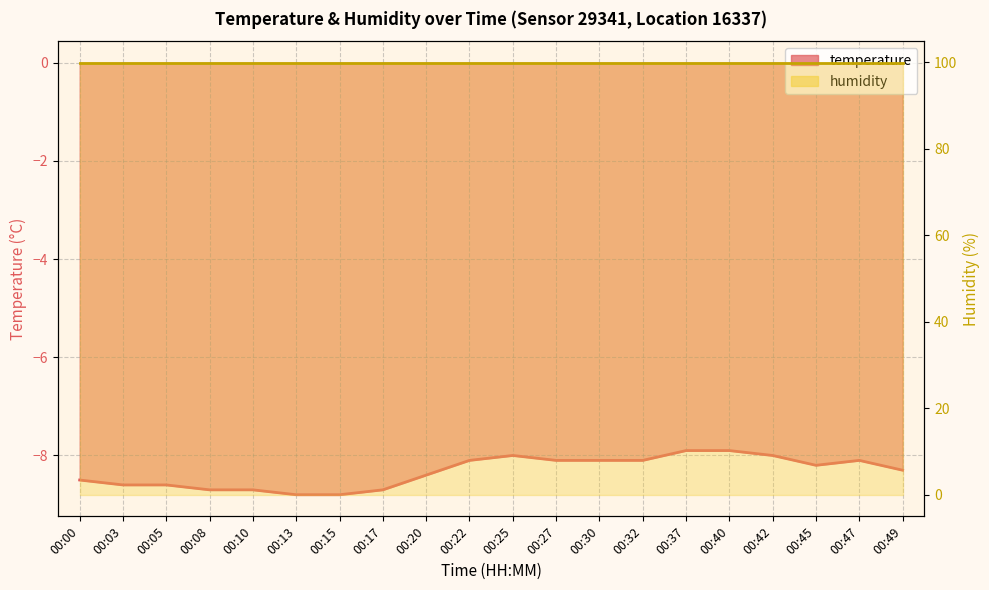

What is the approximate value at 00:20?

-8.4